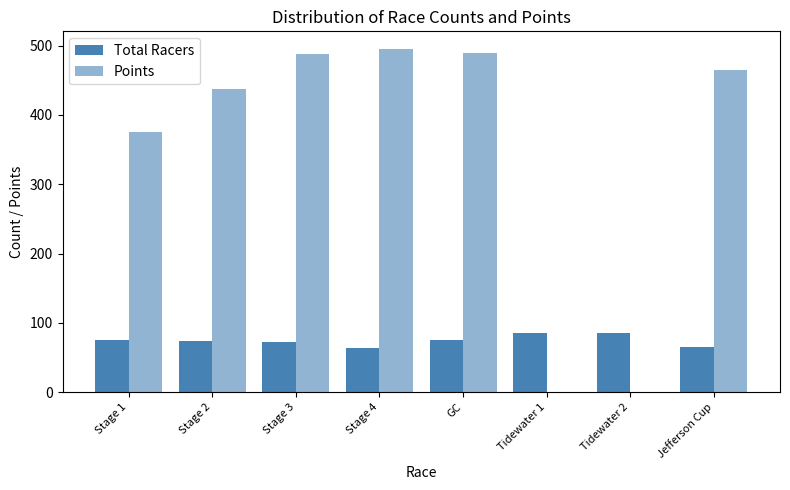

What is the approximate value of Total Racers at Stage 4?

64.0